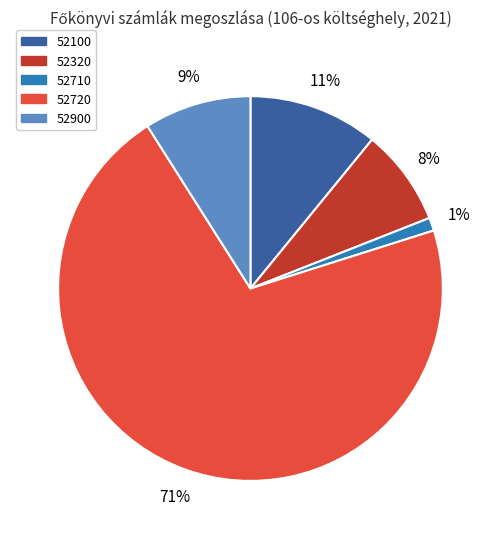

Count the number of slices in the pie.

5